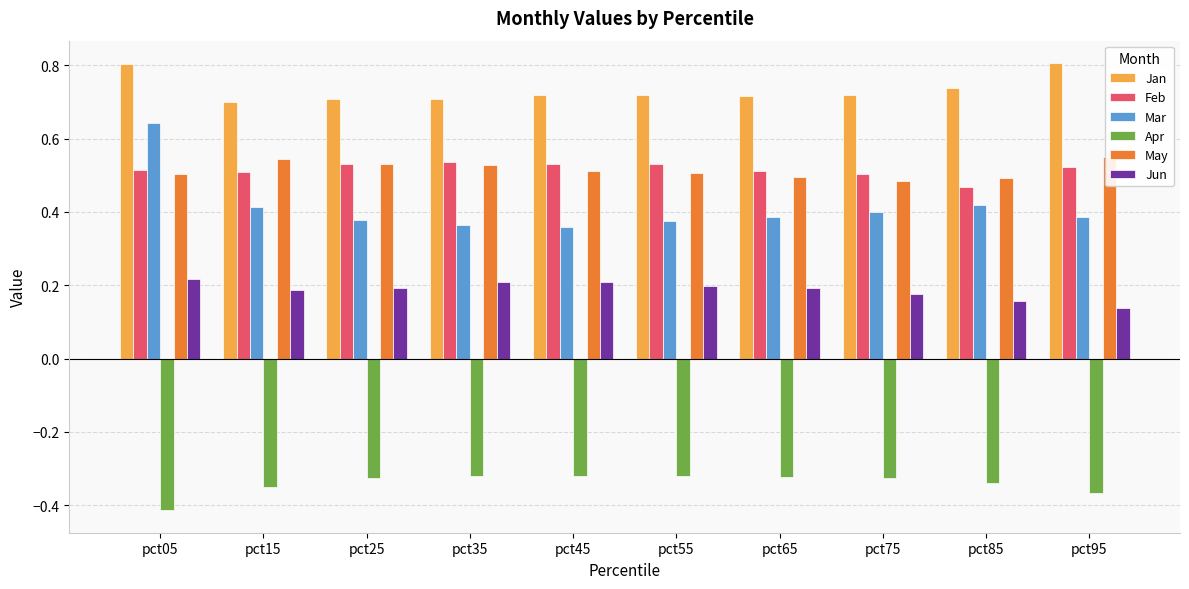

True or false: Mar has a value of 0.4 at pct35.

True